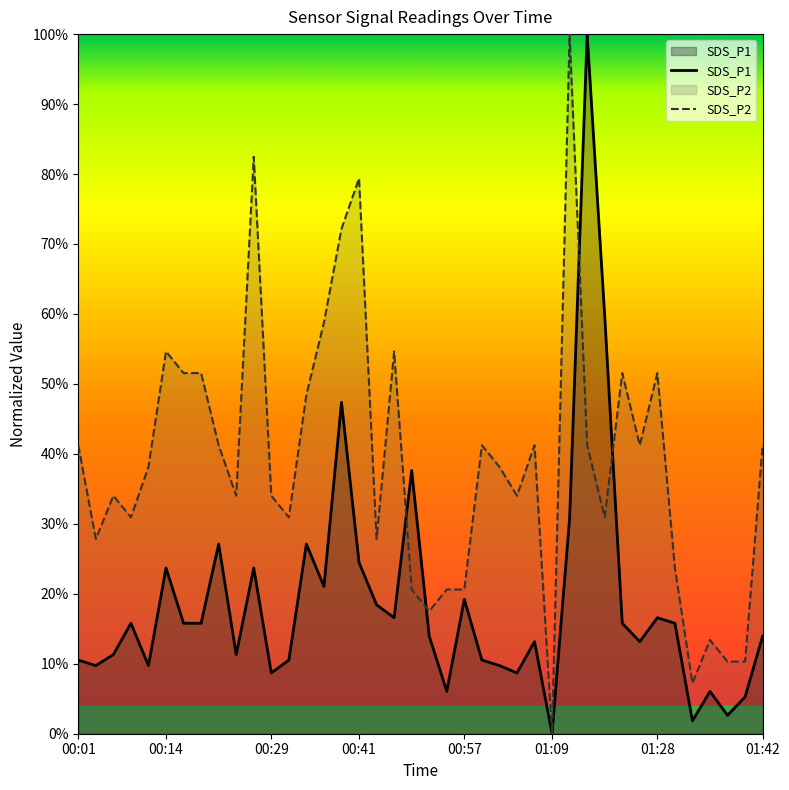

What is the maximum value shown in the chart?

1.0